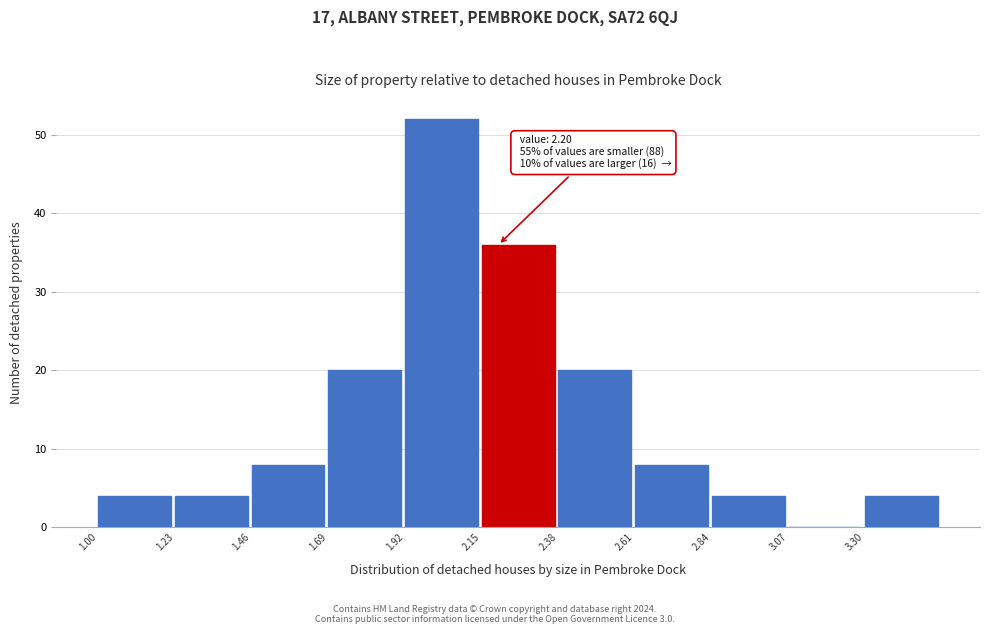

Over which range of the x-axis is the bar tallest?

1.92 to 2.15